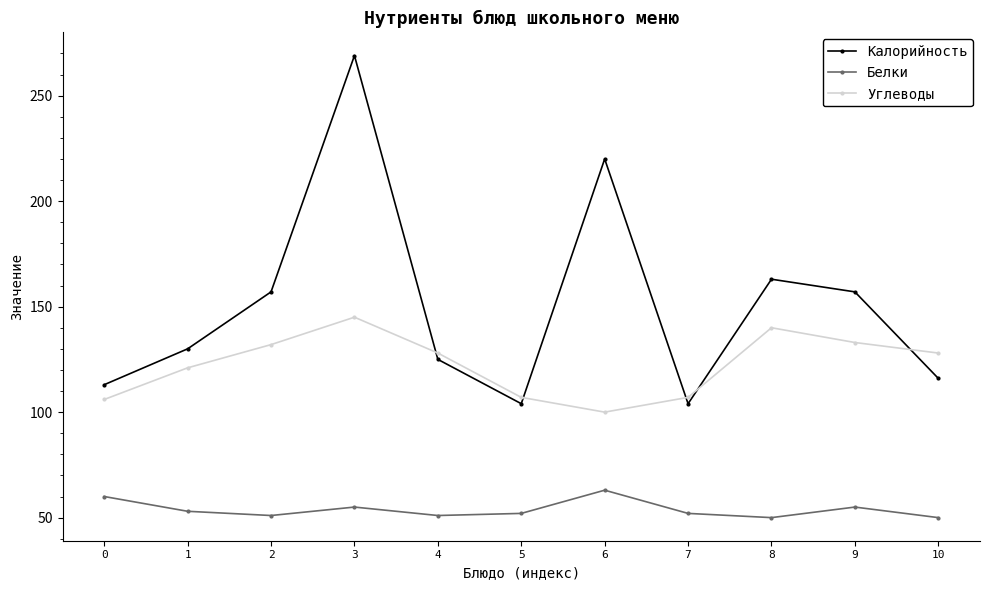

Count the number of data series in this chart.

3